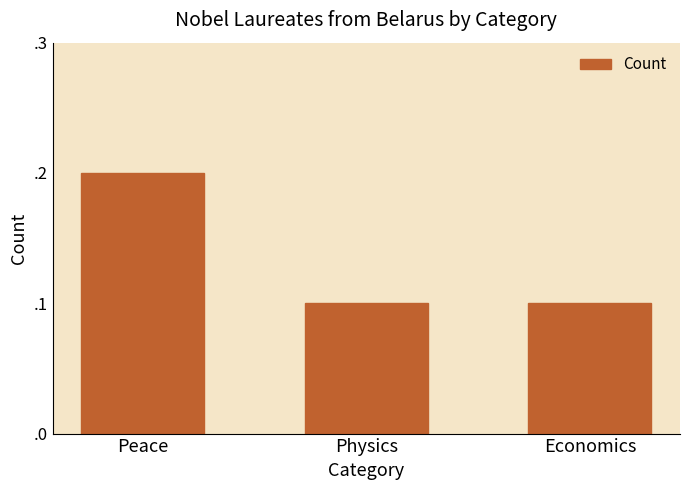

List the labels in order of value, smallest first.

Physics, Economics, Peace